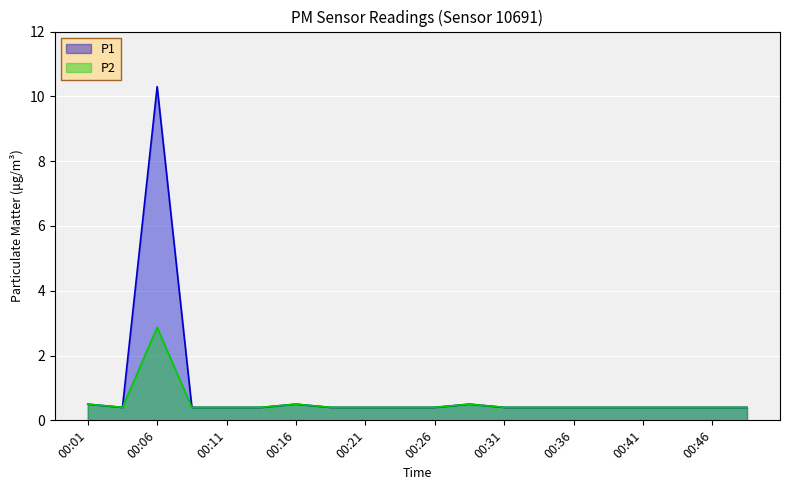

At which category does P2 reach its first local peak?

00:06